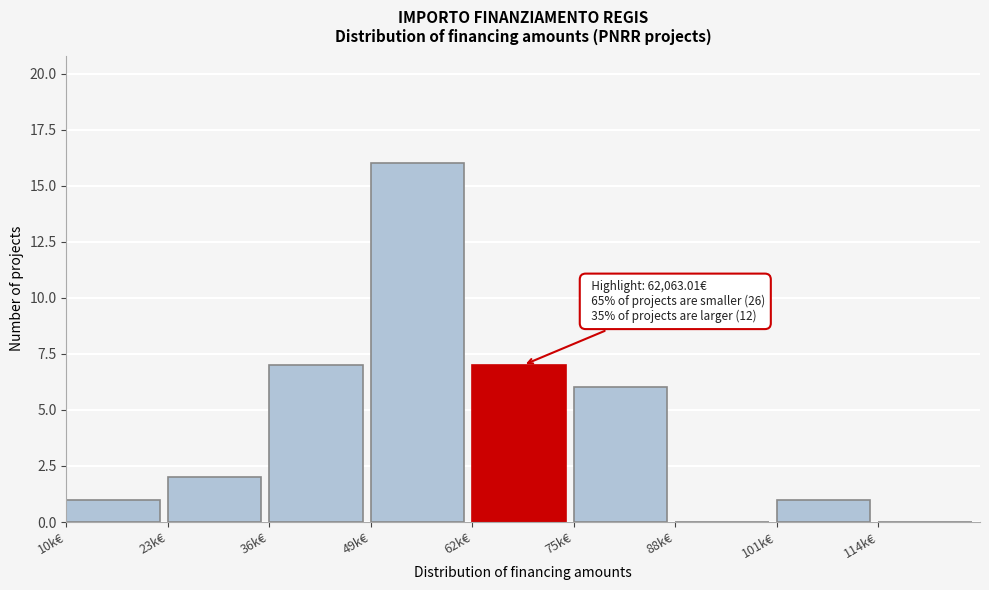

Reading left to right, extract all data points from this chart.

10k€=1	23k€=2	36k€=7	49k€=16	62k€=7	75k€=6	88k€=0	101k€=1	114k€=0